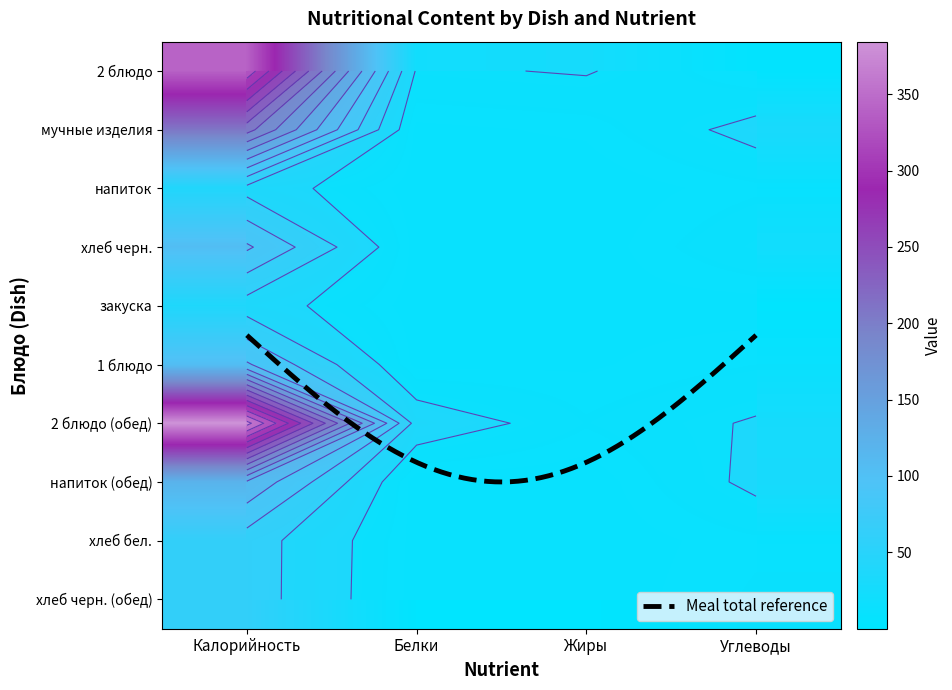

What value does the Завтрак series have at 2 блюдо?

341.4